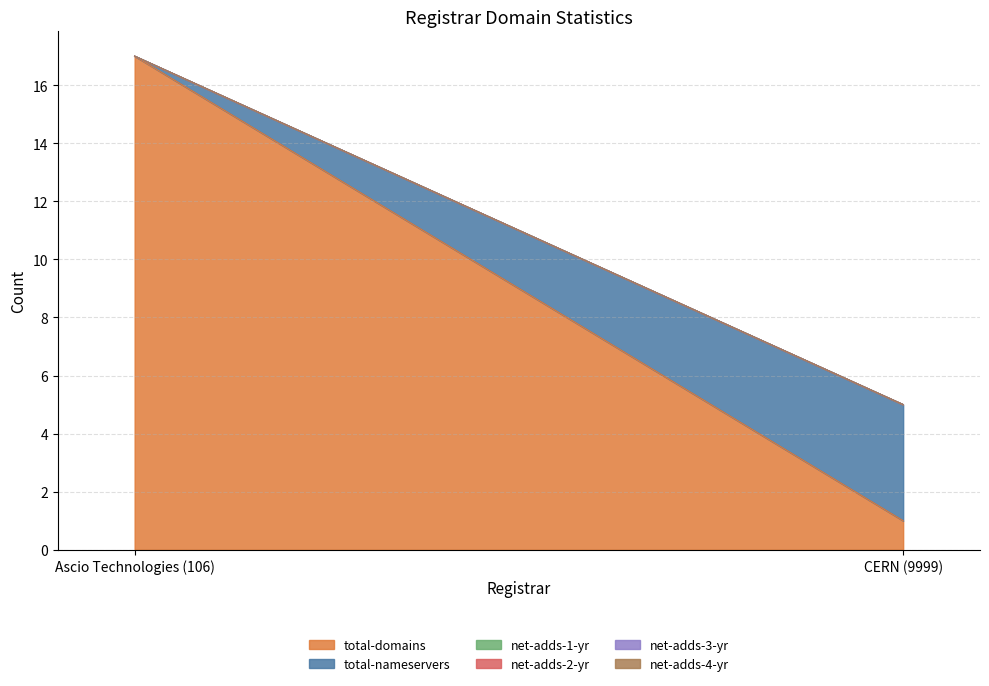

Does the chart have visible grid lines?

Yes